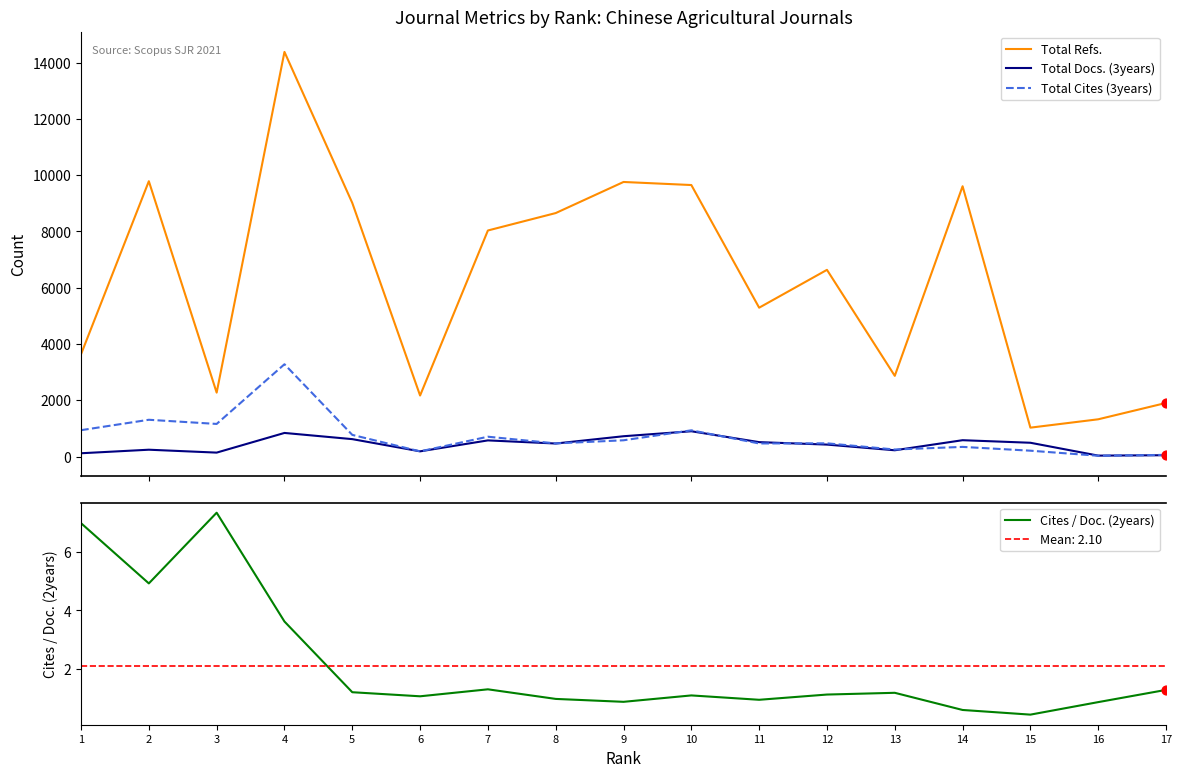

At which category is the sum across all series the highest?

4